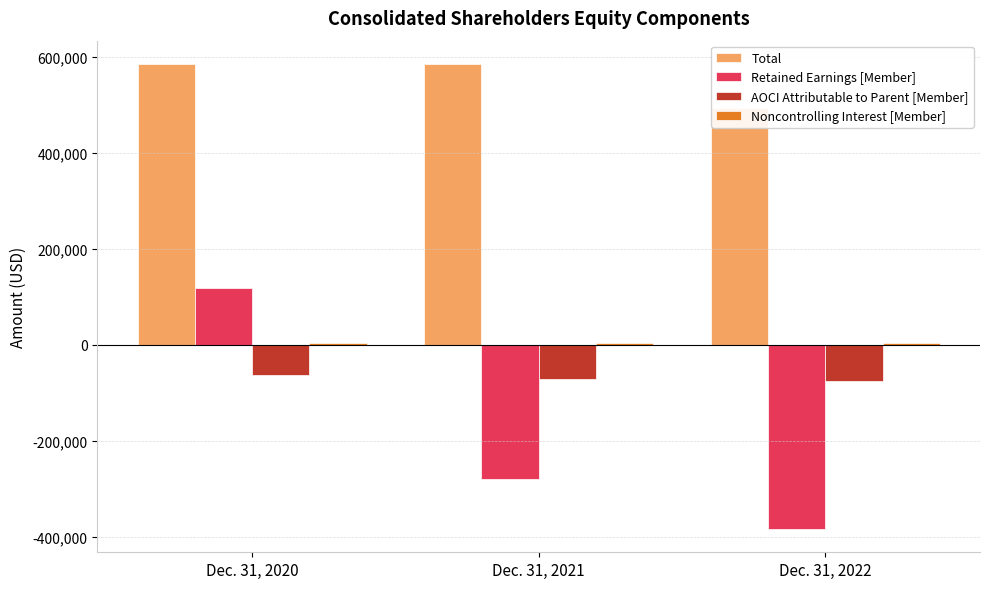

Which series has the largest range (max minus min)?

Retained Earnings [Member]